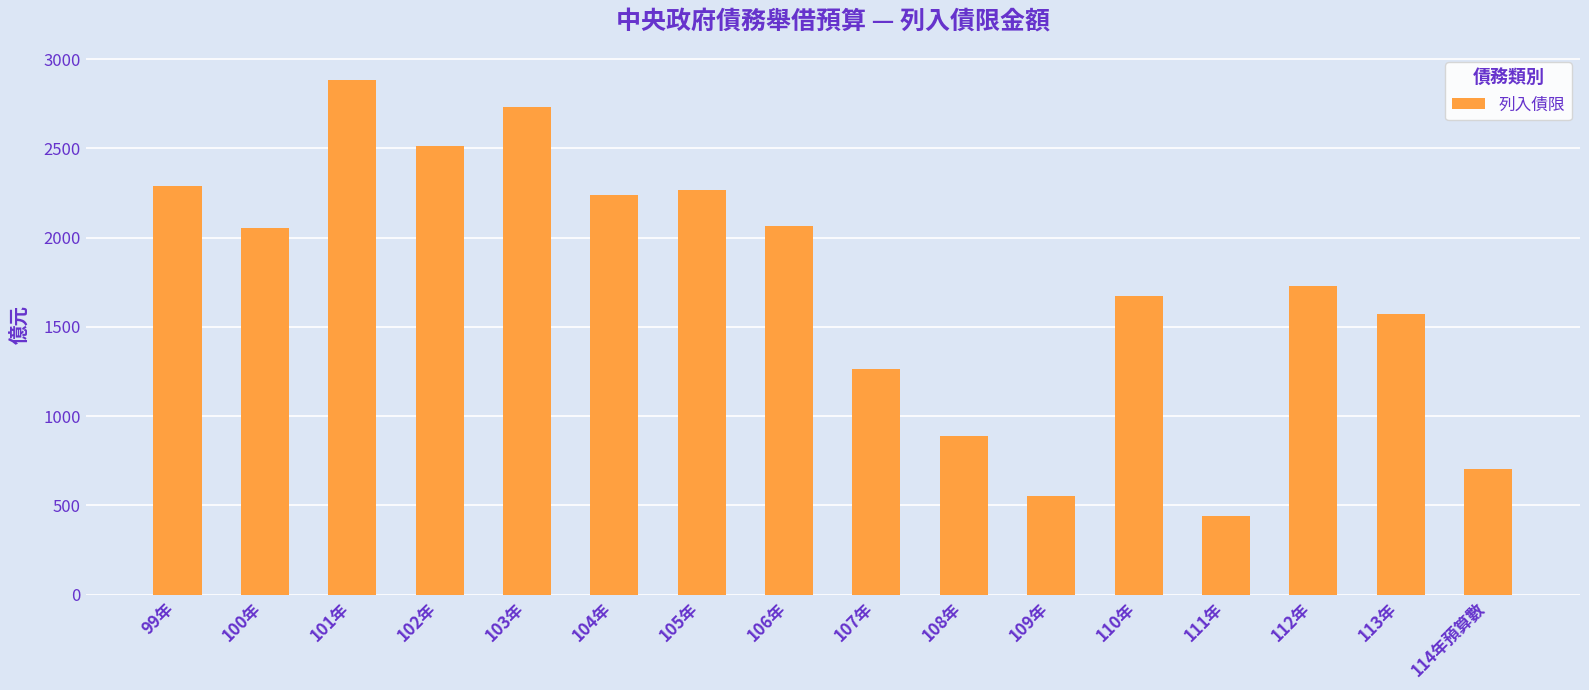

Approximately how many times larger is the value at 110年 compared to 105年?

0.7